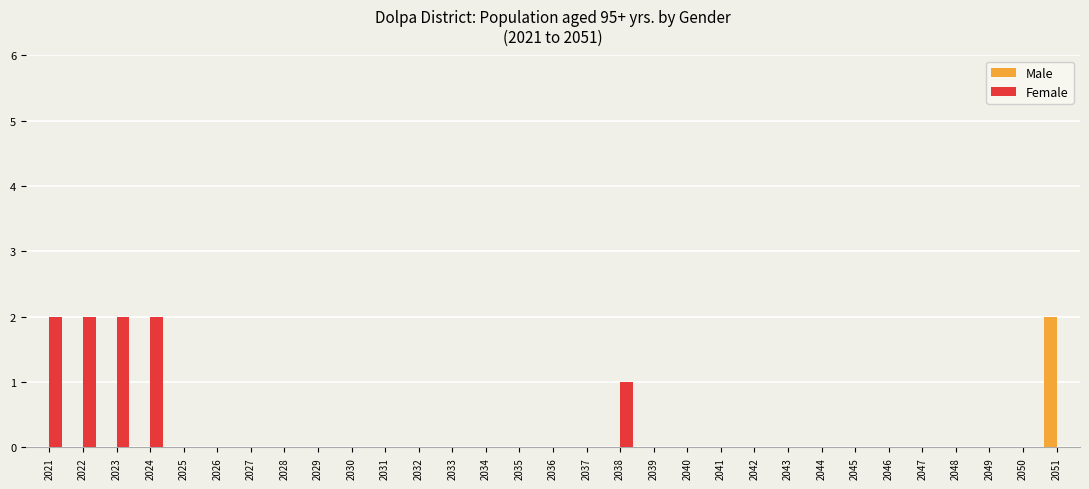

Between 2022 and 2030, which series saw the biggest shift?

Female